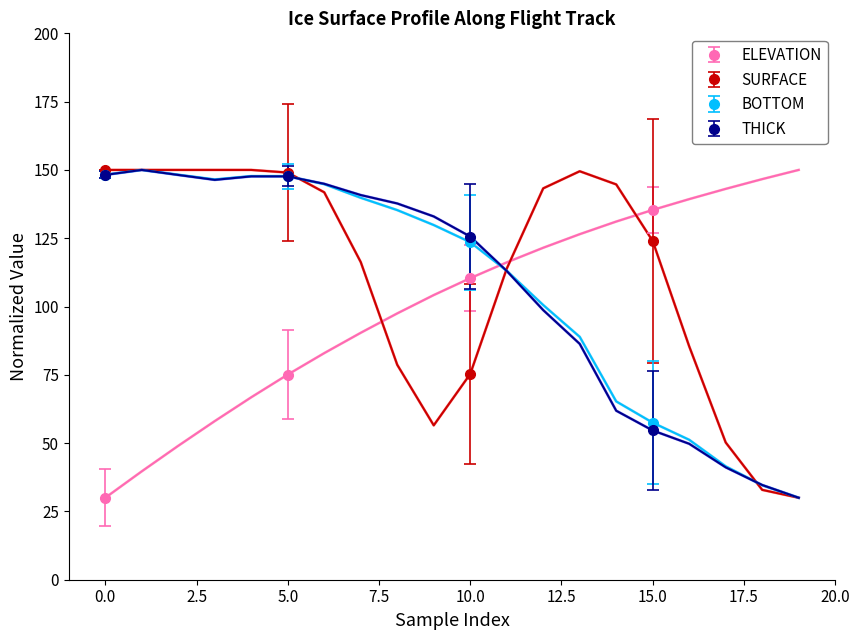

What is the difference between the maximum and minimum values in the SURFACE series?

74.7